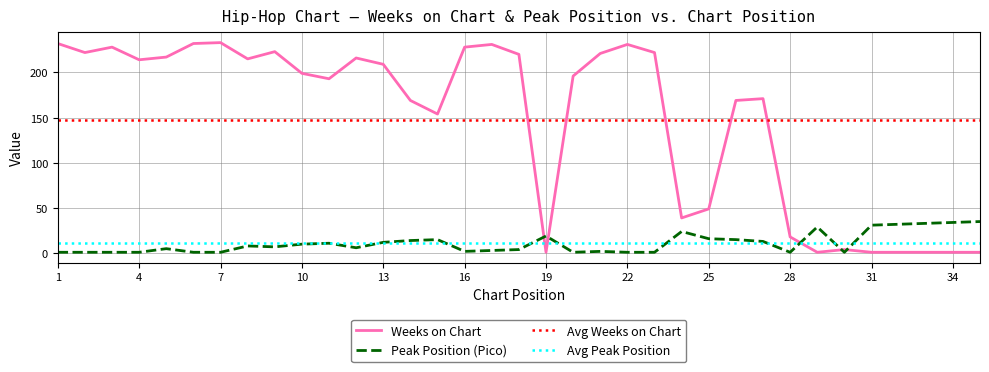

List the series in order of their overall mean, highest first.

Weeks on Chart, Pico